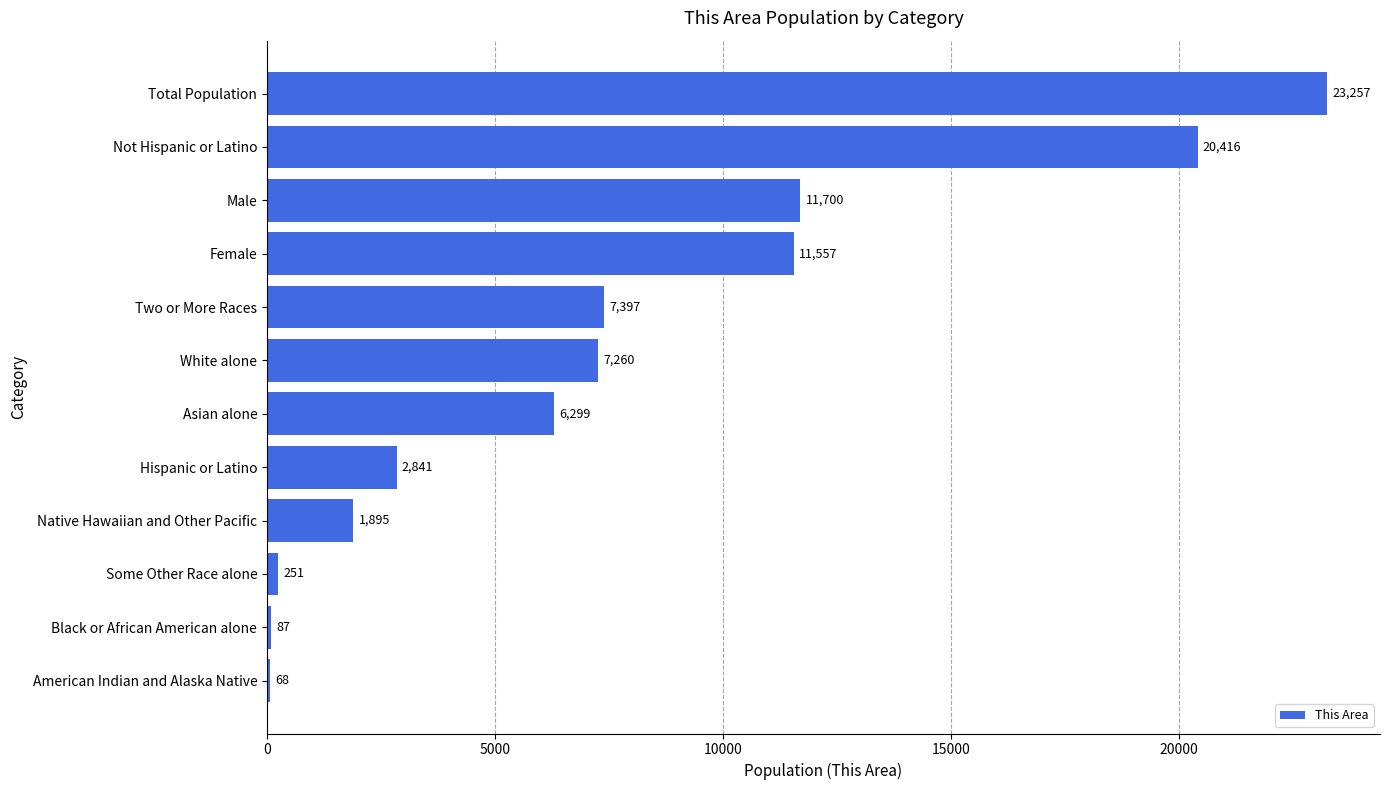

True or false: the data shows 2810 at Native Hawaiian and Other Pacific.

False